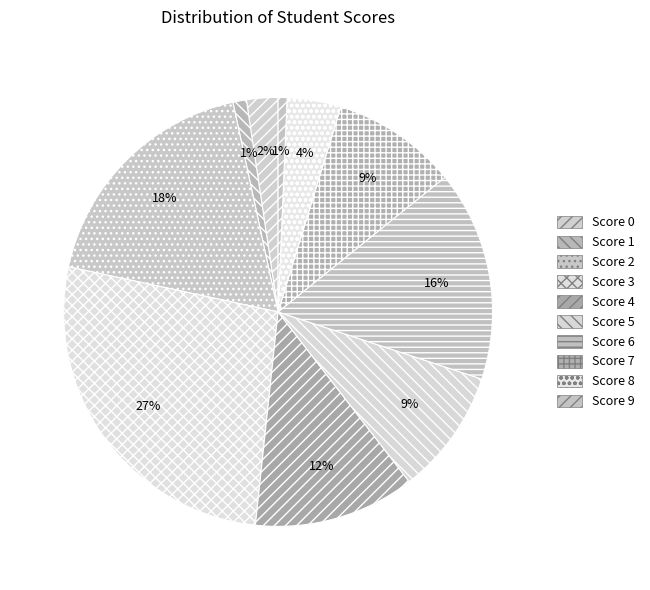

What percentage is the Score 2 slice, to the nearest percent?

18%